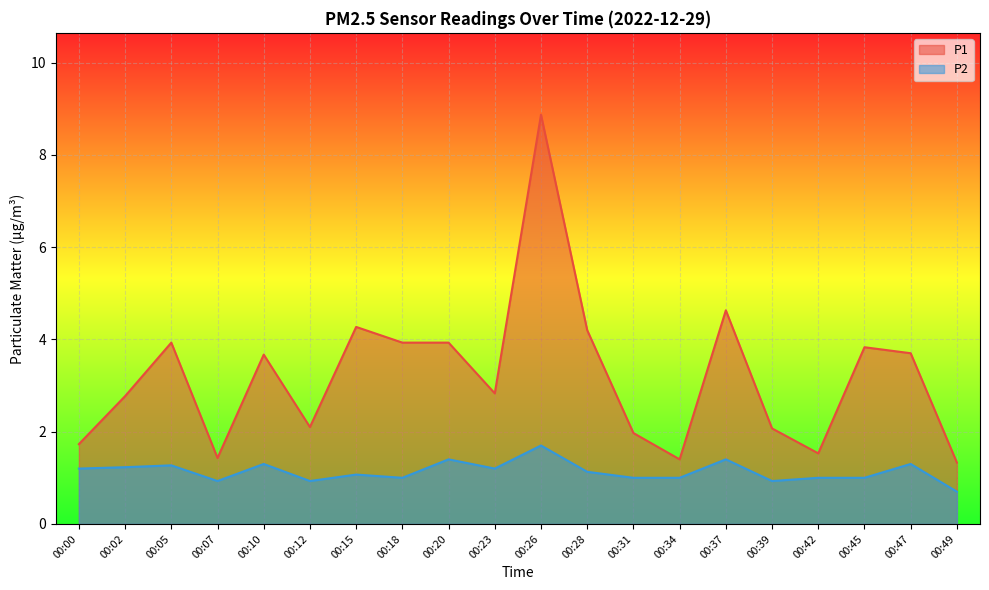

At how many categories does at least one series exceed 5?

1